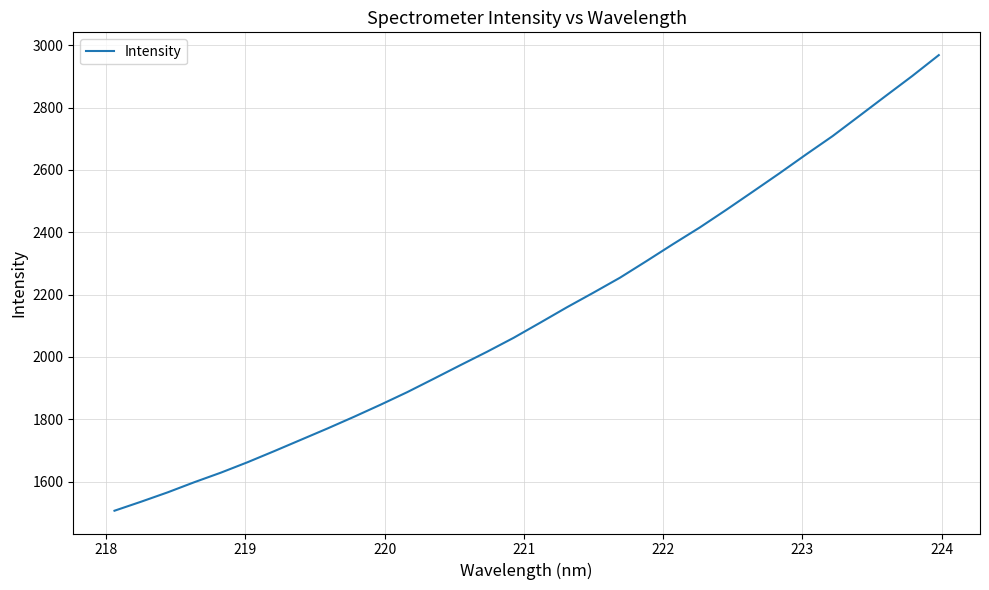

What is the minimum value shown in the chart?

1506.2